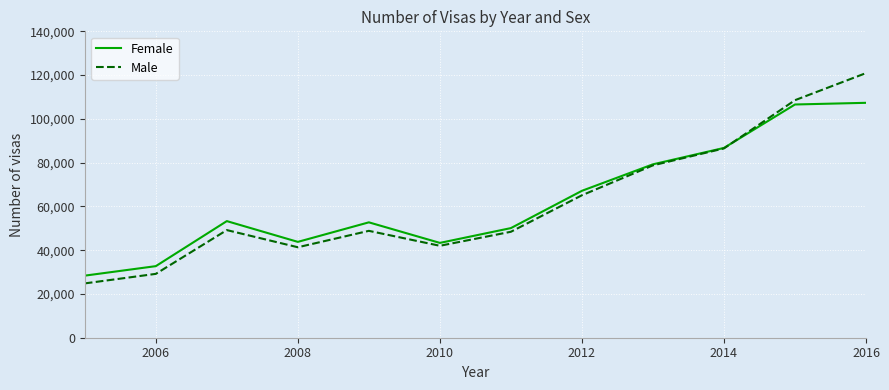

What is the minimum value shown in the chart?

24821